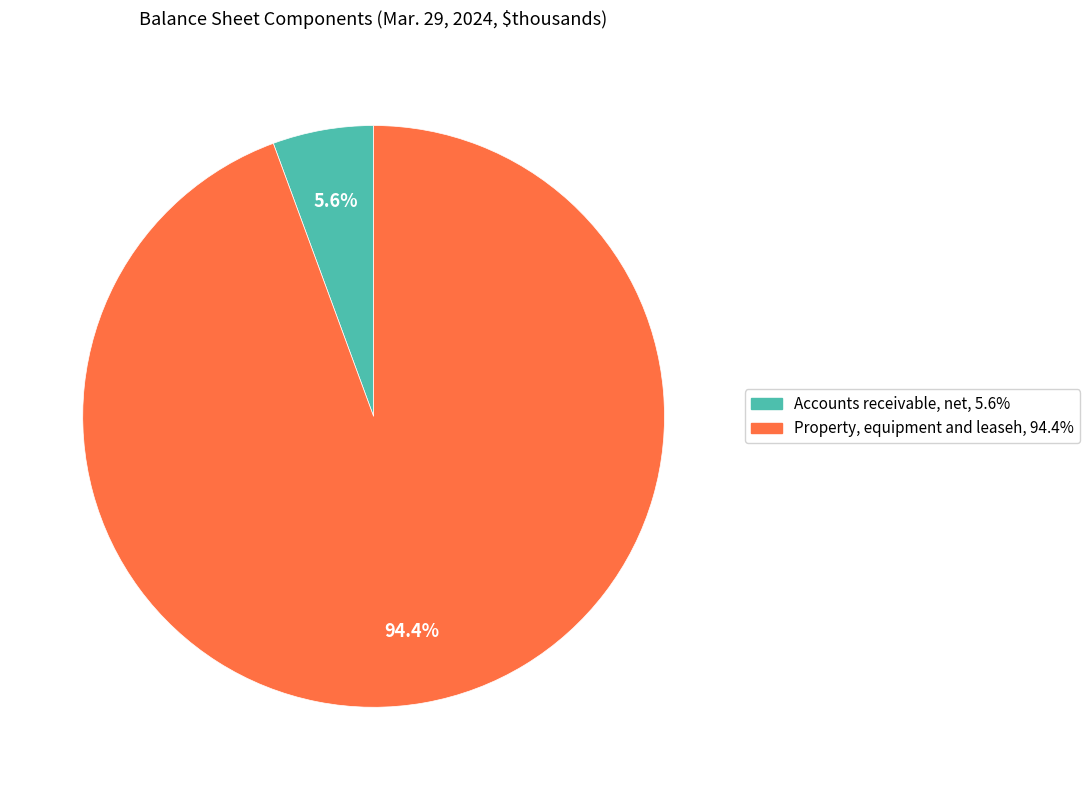

Does any single category account for the majority?

Yes